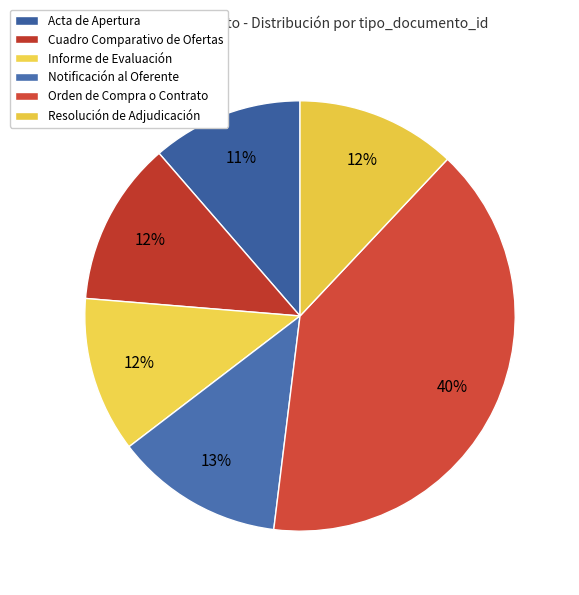

Count the number of slices in the pie.

6